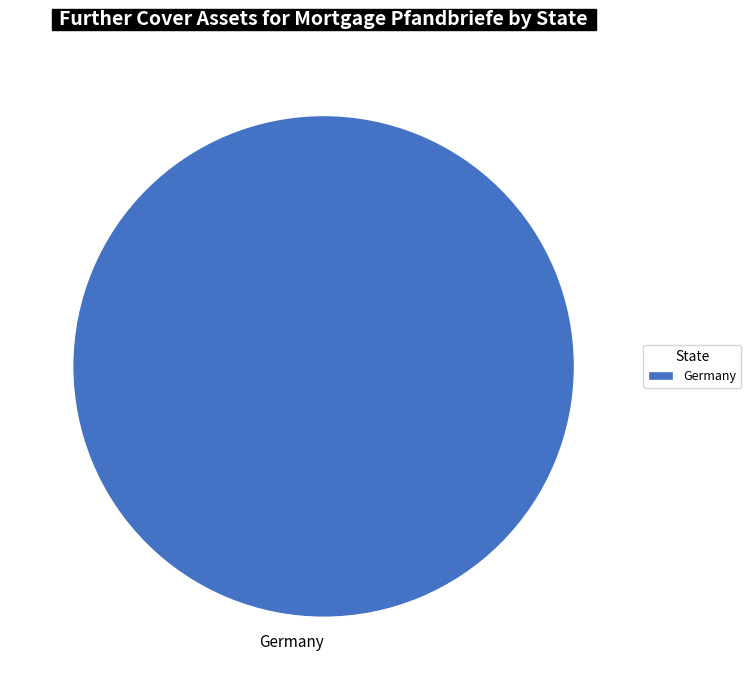

Is it true that Germany is 100% of the pie?

True